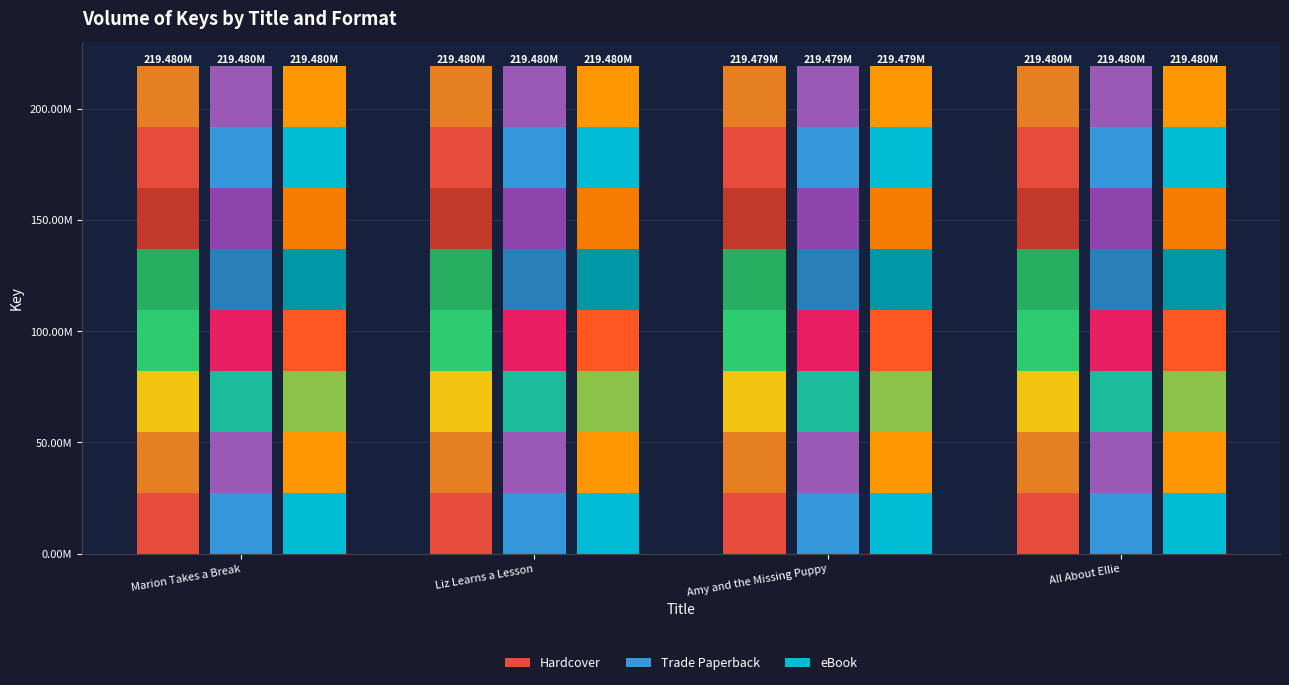

Where does the Hardcover series first go above 27434968?

Marion Takes a Break